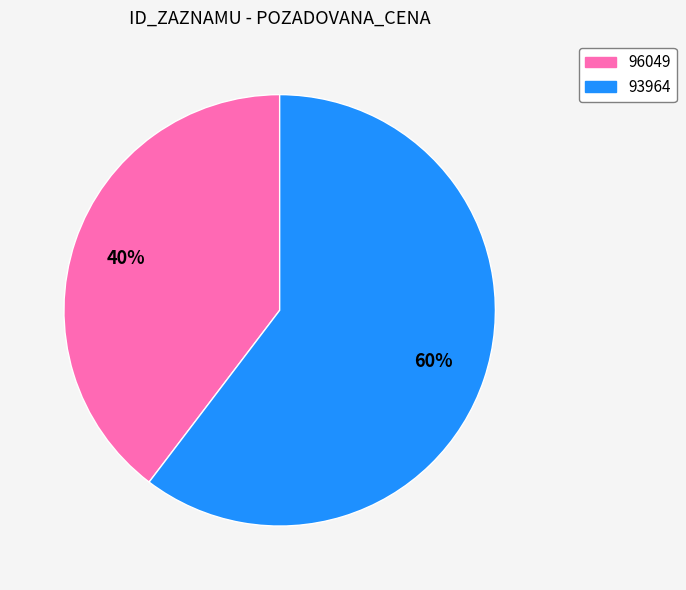

Rank the categories by value from highest to lowest.

93964, 96049